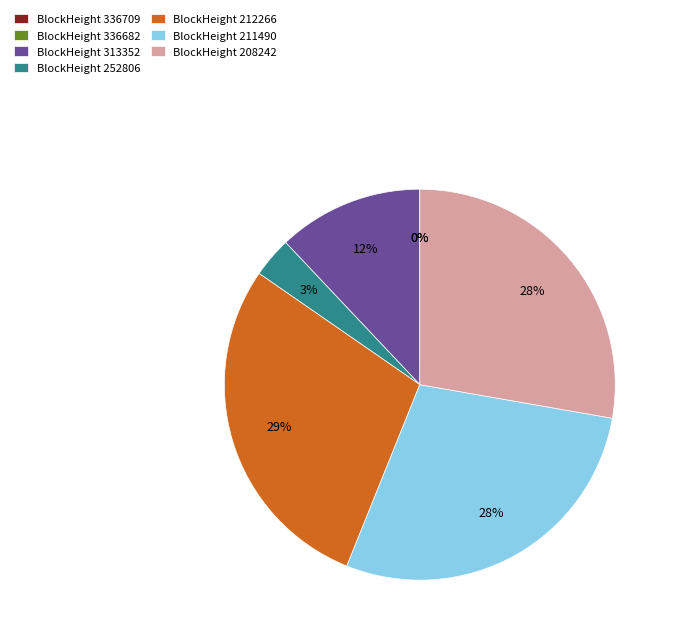

Between 211490 and 212266, which is larger?

212266